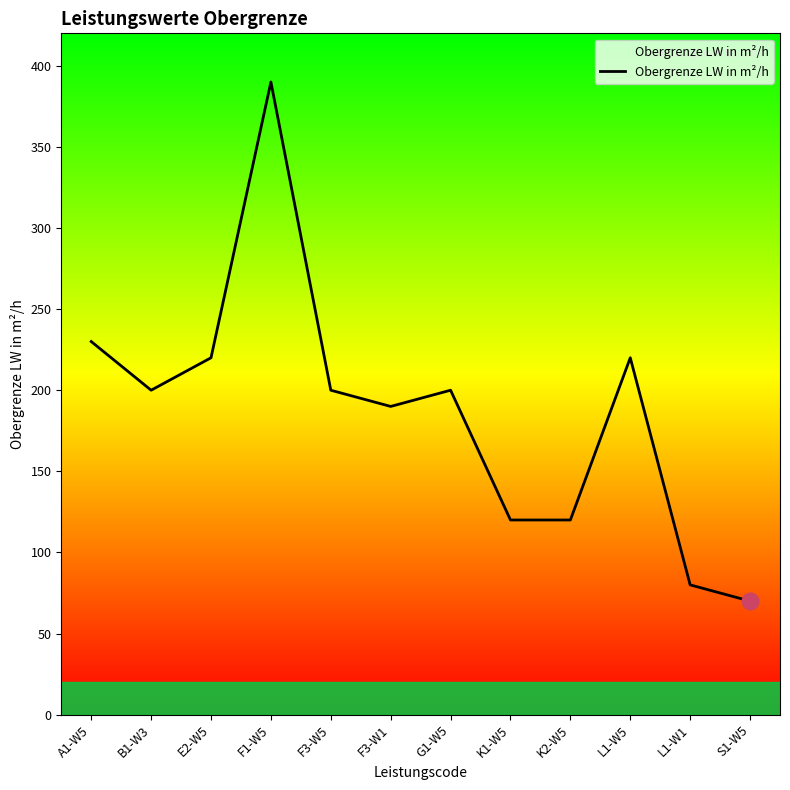

Does the chart have visible grid lines?

No